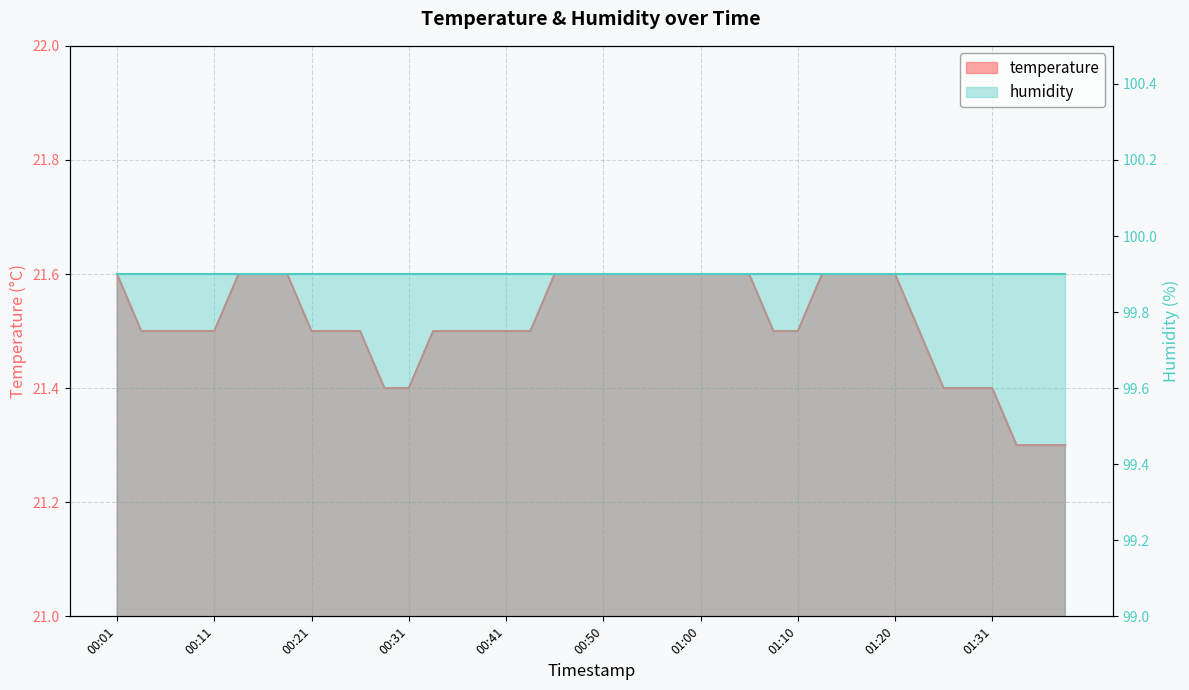

Reading left to right, extract all data points from this chart.

21.6	21.5	21.5	21.5	21.5	21.6	21.6	21.6	21.5	21.5	21.5	21.4	21.4	21.5	21.5	21.5	21.5	21.5	21.6	21.6	21.6	21.6	21.6	21.6	21.6	21.6	21.6	21.5	21.5	21.6	21.6	21.6	21.6	21.5	21.4	21.4	21.4	21.3	21.3	21.3